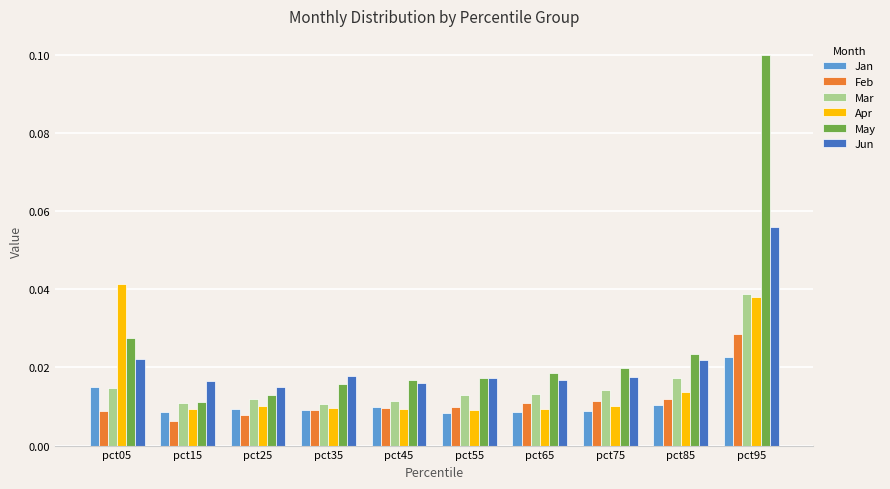

What is the total value across all series at pct95?

0.3